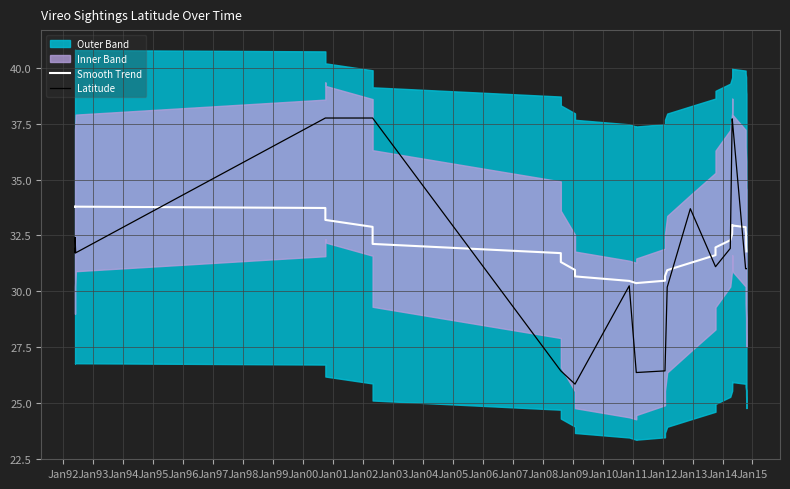

True or false: Latitude and Smooth Trend cross at least once.

True